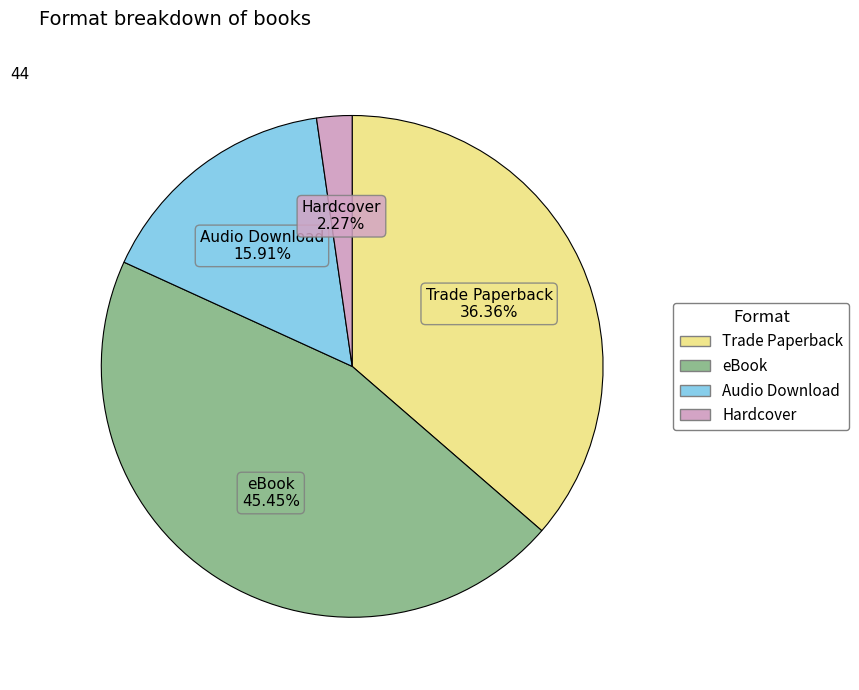

Rank the categories by value from lowest to highest.

Hardcover, Audio Download, Trade Paperback, eBook